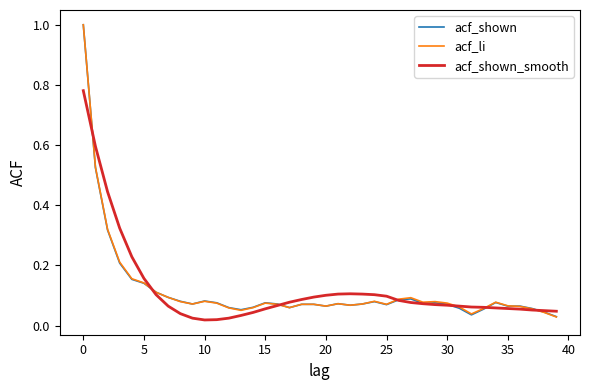

True or false: acf_shown_smooth and acf_shown cross at least once.

True